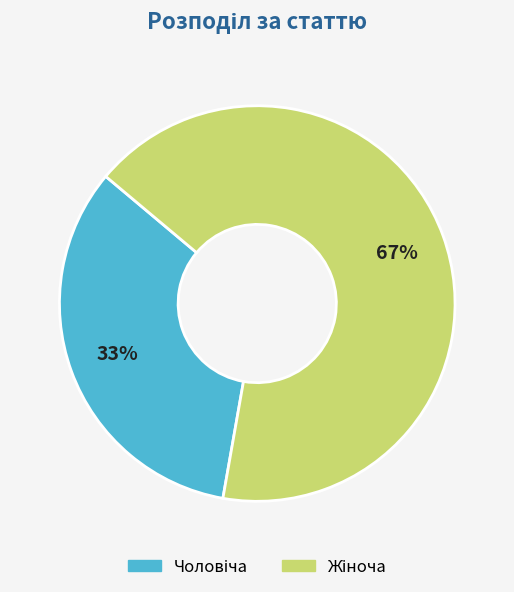

To the nearest percent, what is the average slice percentage?

50%